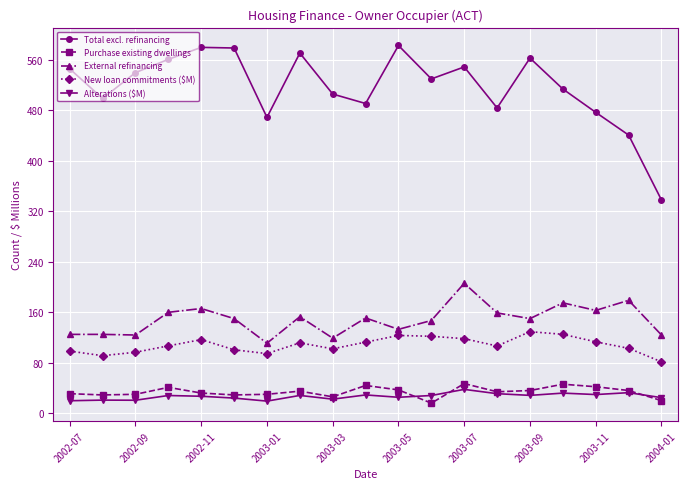

Count the number of data series in this chart.

5